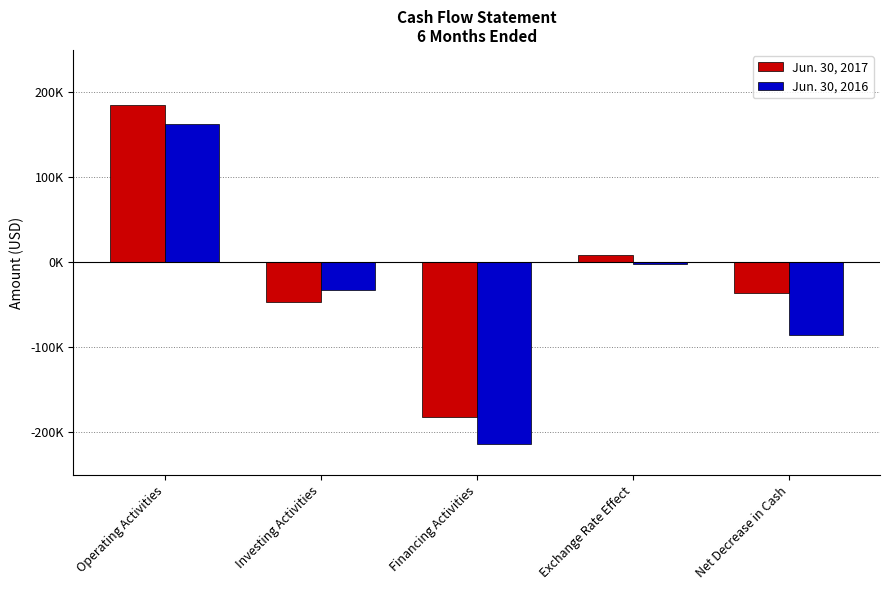

What is the difference between the Jun. 30, 2017 values at Financing Activities and Net Decrease in Cash?

146462